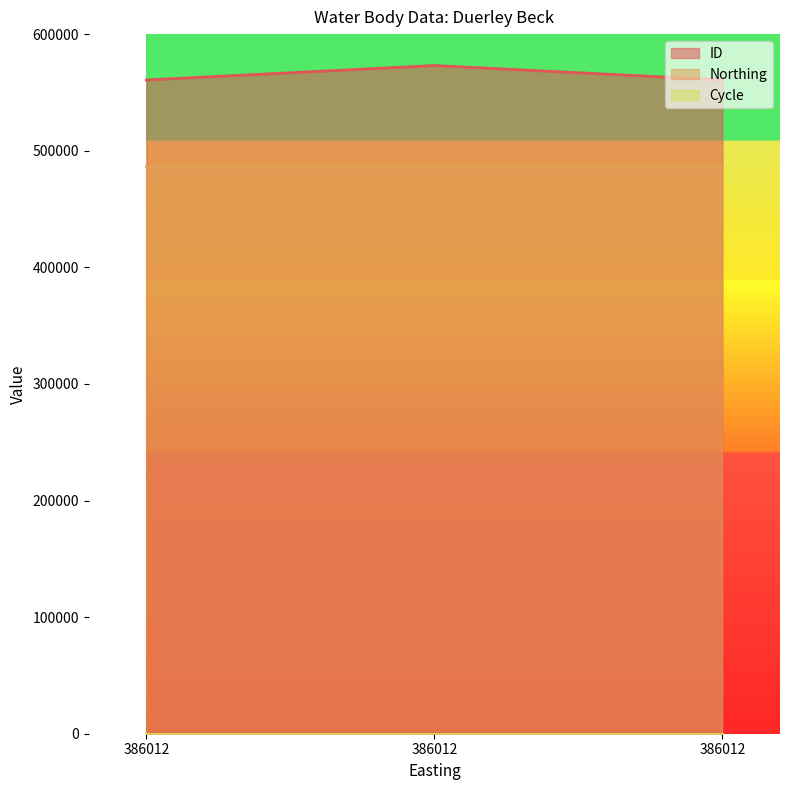

Does the chart display data point markers on the line(s)?

No